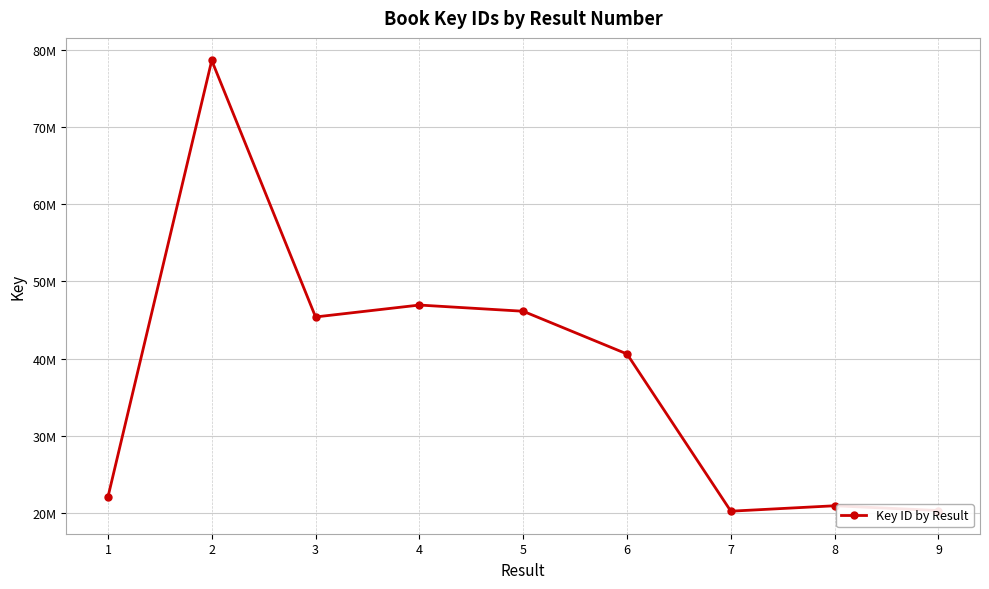

What value does the data have at 4, to the nearest 100?

46948500